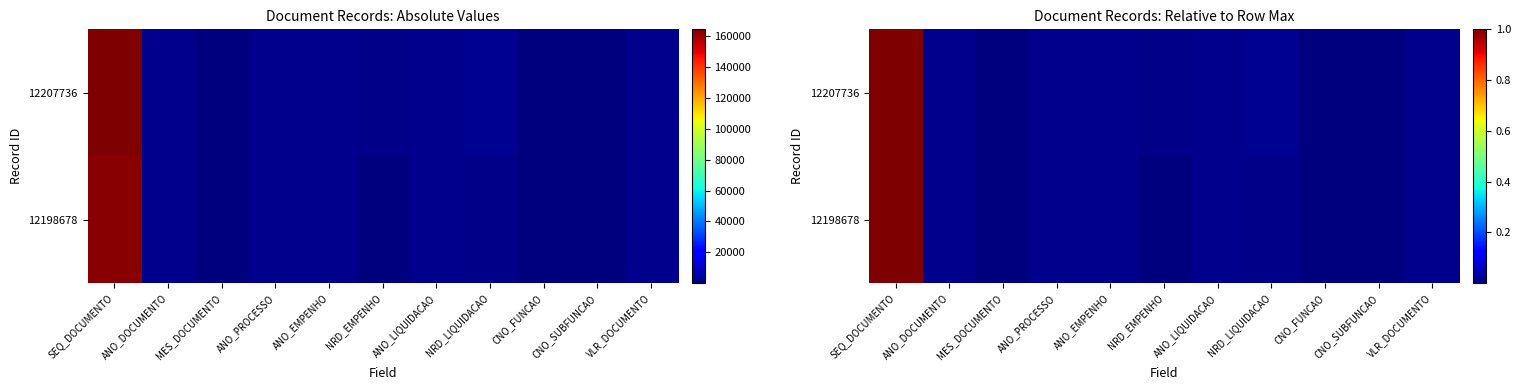

What value does the 12198678 series have at SEQ_DOCUMENTO?

1.0